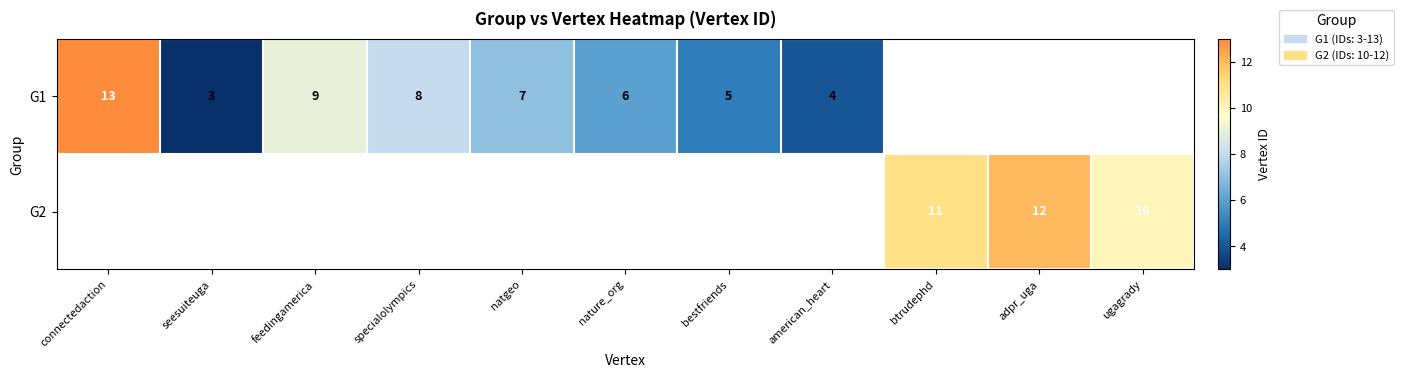

Is the value of G1 at seesuiteuga greater than the value of G2 at btrudephd?

No